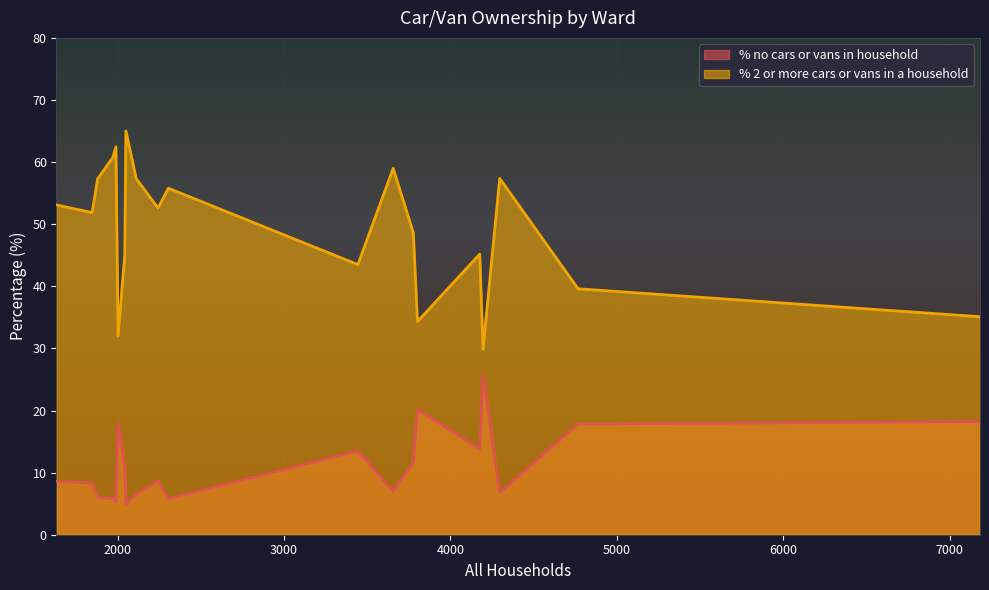

Is it true that % 2 or more cars or vans in a household equals 71.6 at Crossways Ward?

False